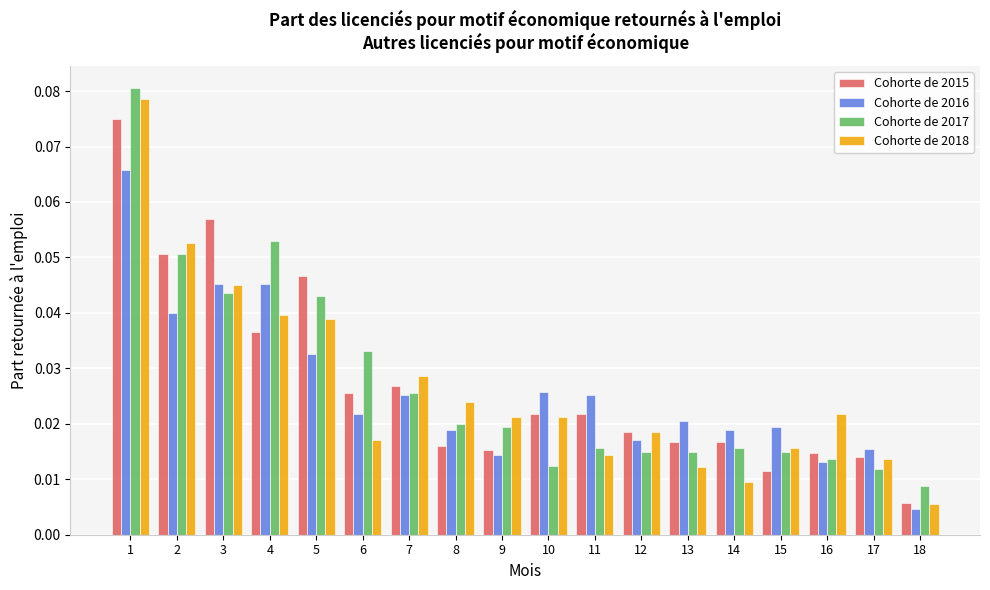

Which label corresponds to the smallest value in the chart?

18